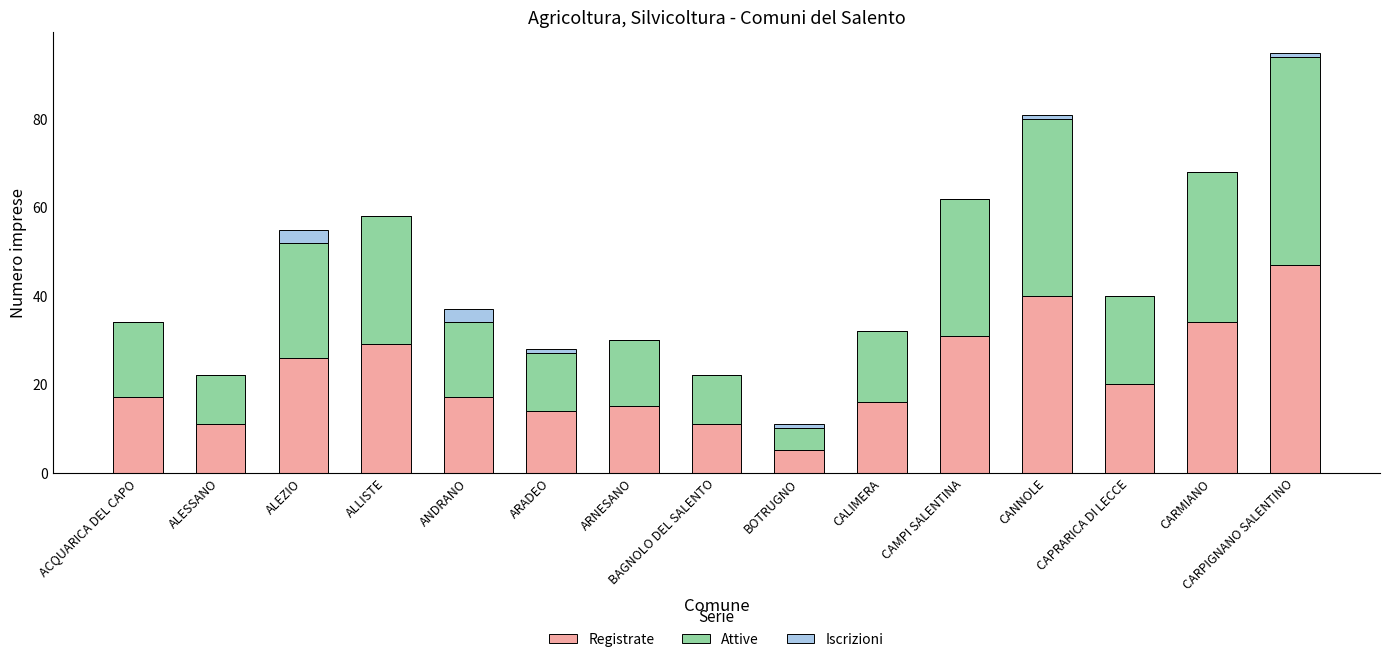

At which category is the sum across all series the highest?

CARPIGNANO SALENTINO